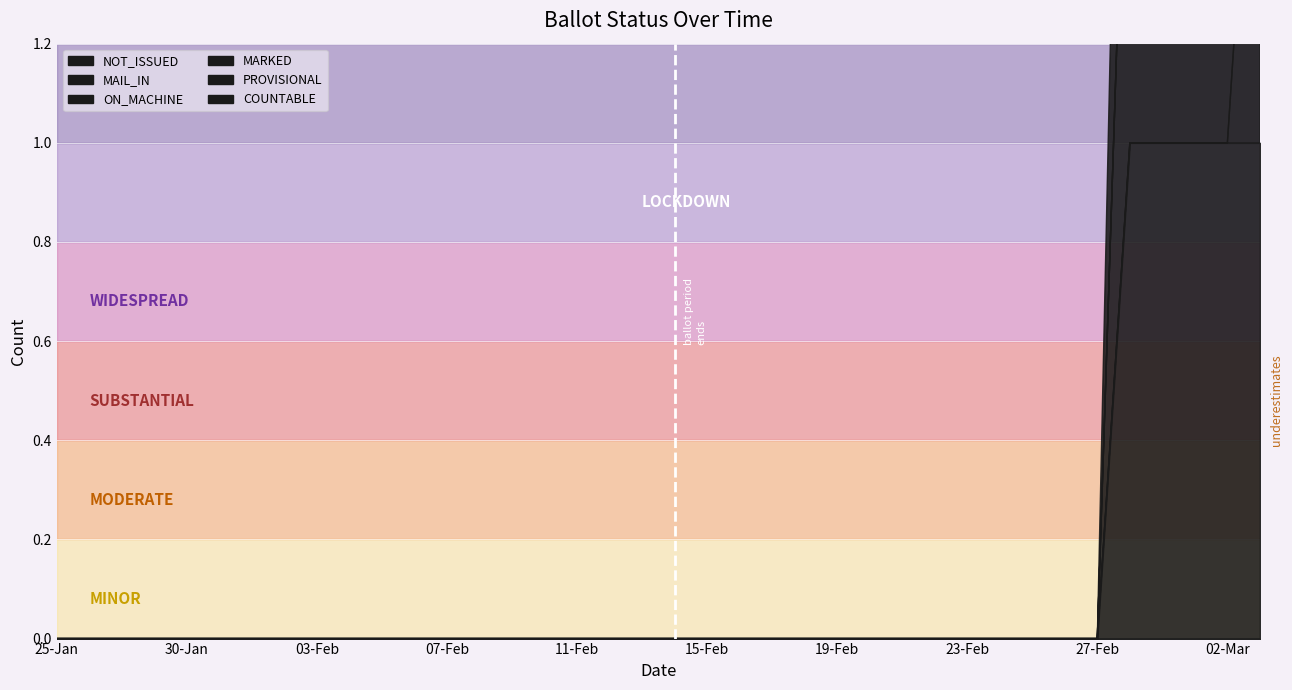

Which series has the widest spread of values?

COUNTABLE